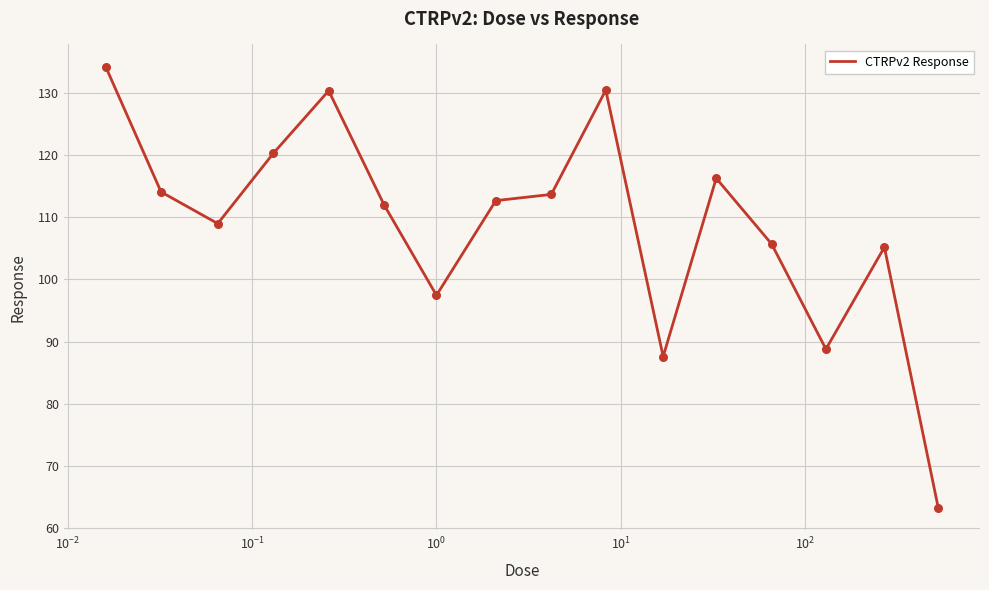

What is the maximum value shown in the chart?

134.3